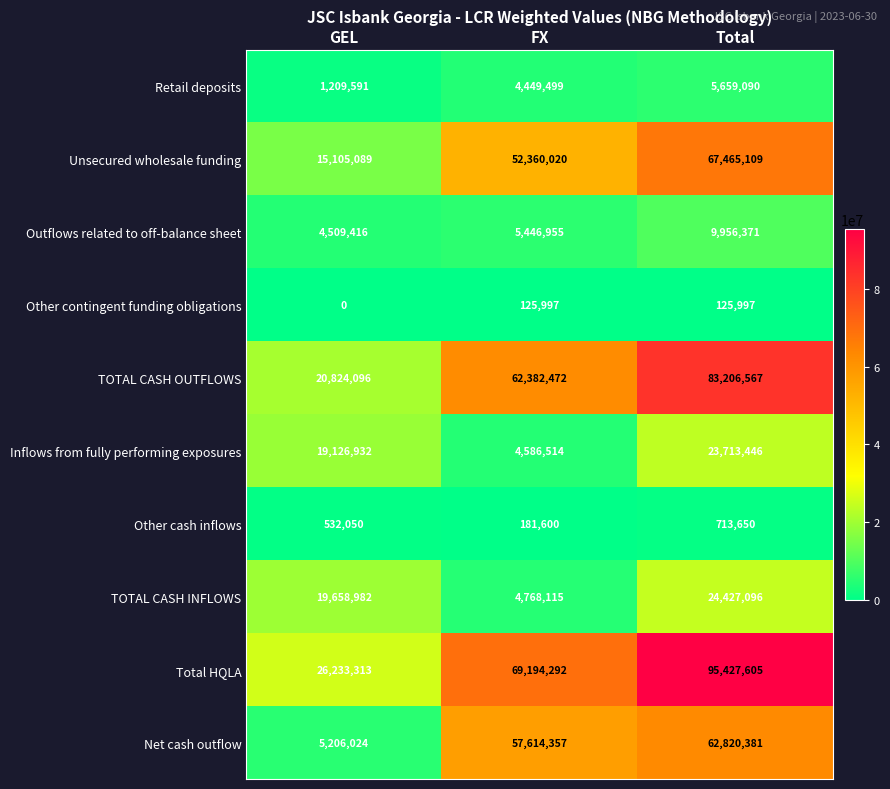

What is the total value across all series at Total?

373515312